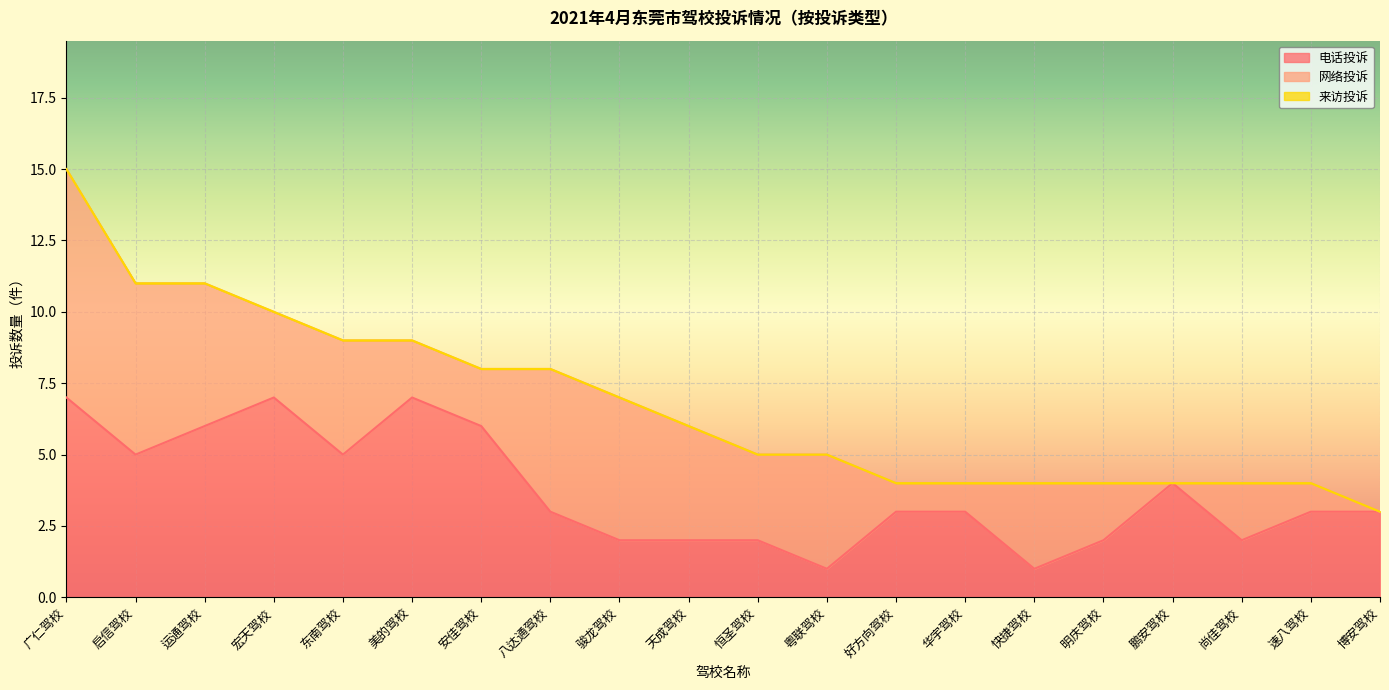

What is the label of the 13th point from the right?

八达通驾校